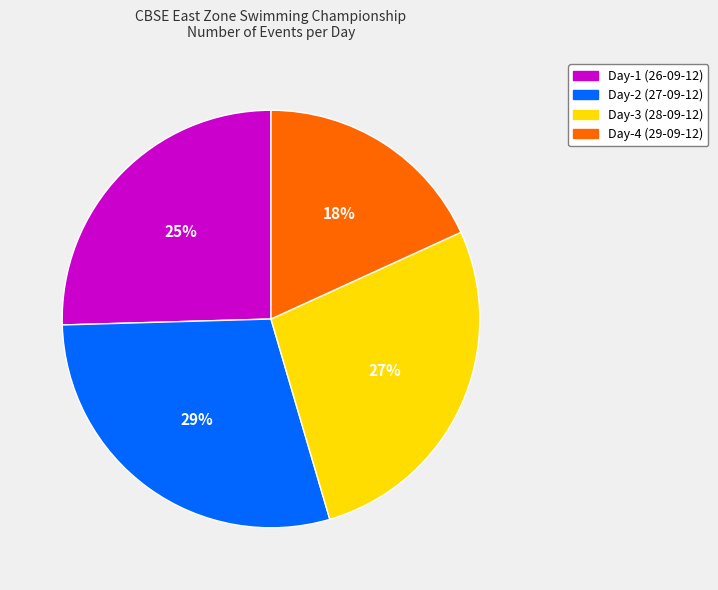

Is there any slice that represents more than half of the pie?

No